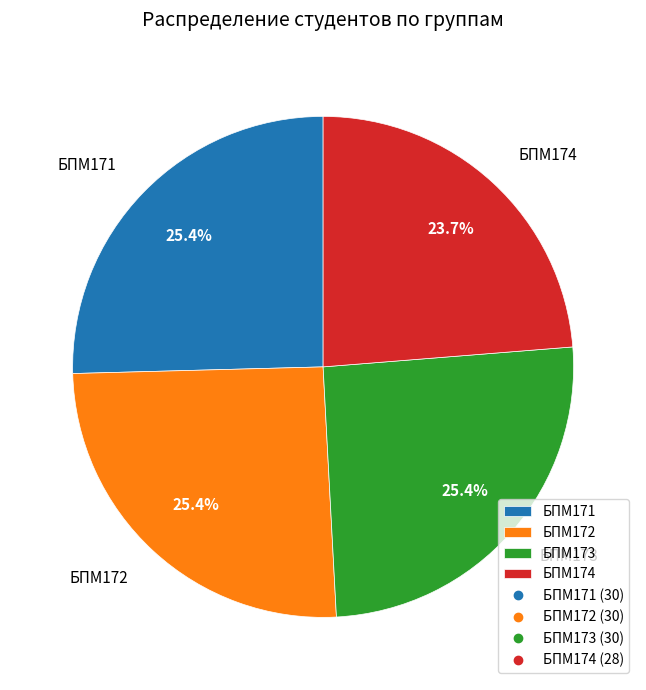

True or false: БПМ173 accounts for 33% of the total.

False